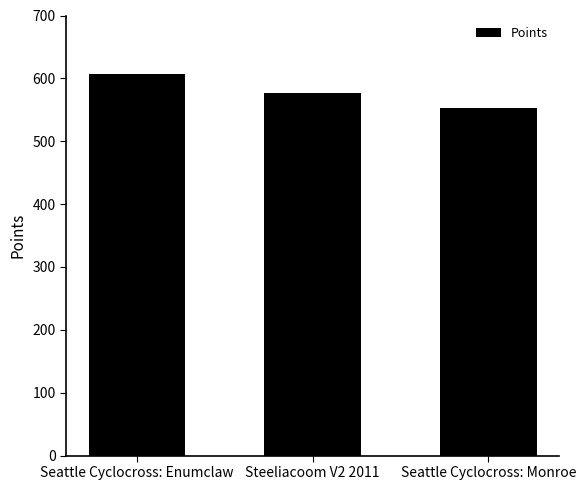

What is the smallest value displayed?

553.4